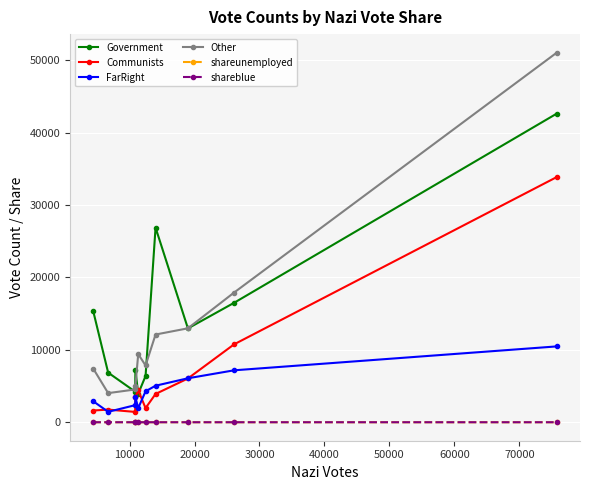

What is the value of the Other point at the 8th from the left?

12977.0